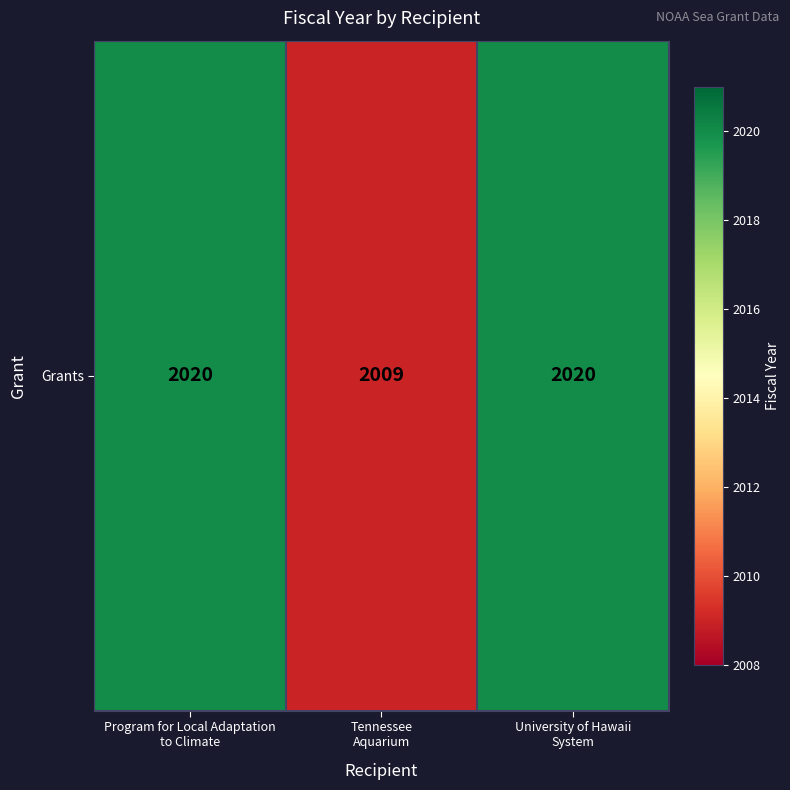

Count the values in the range 2009 to 2020.

3